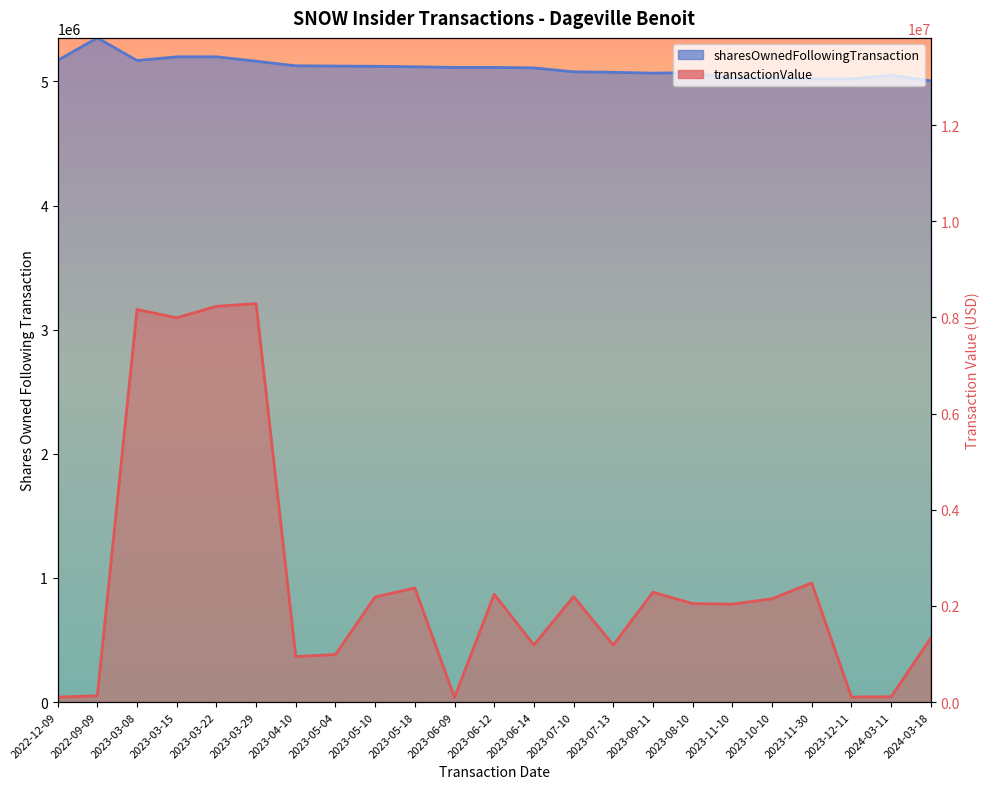

Where is transactionValue nearest to the value 1624155?

2023-11-30